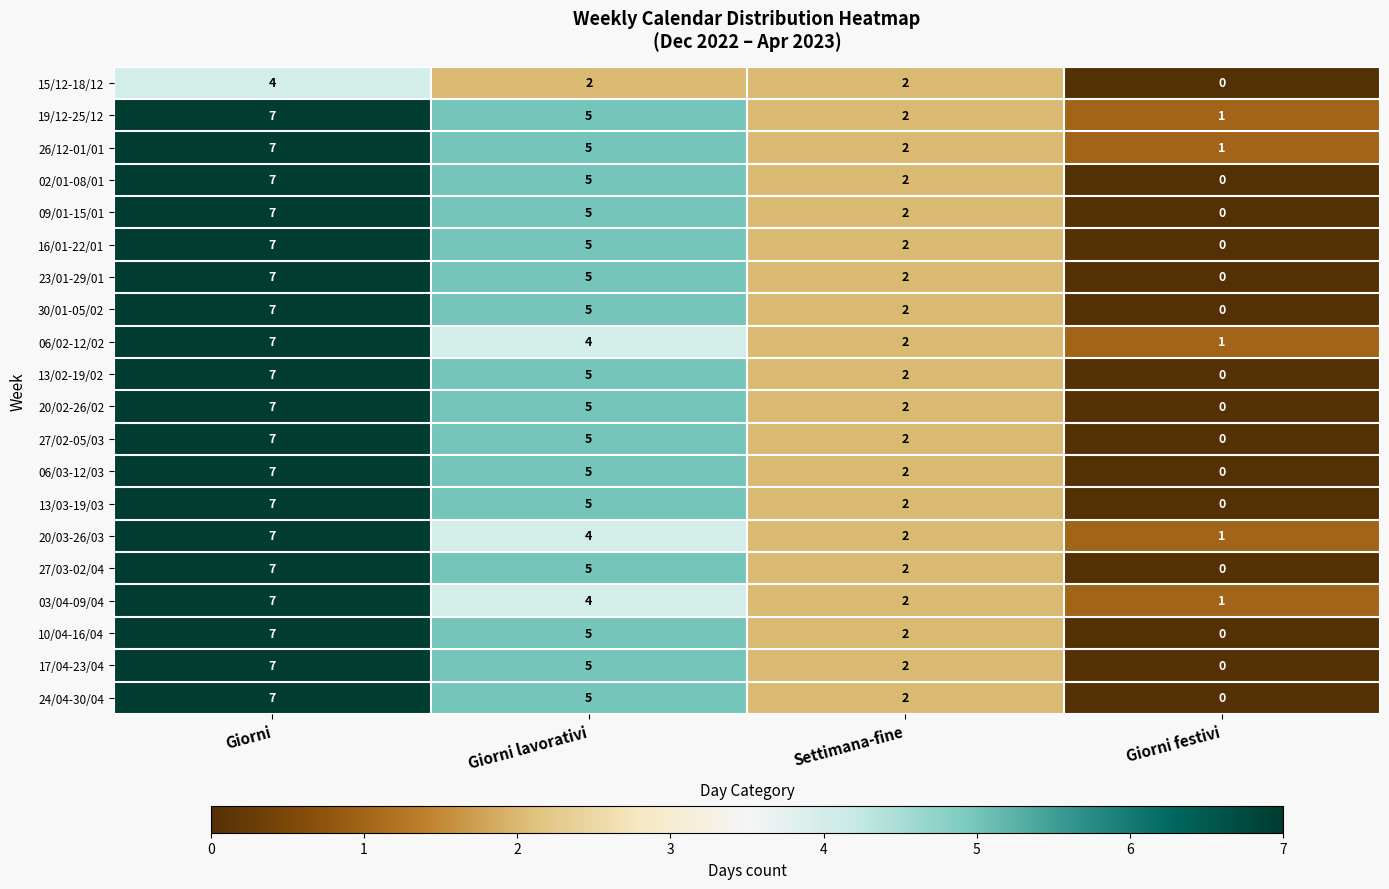

What is the difference between the second highest and minimum values in the 20/02-26/02 series?

5